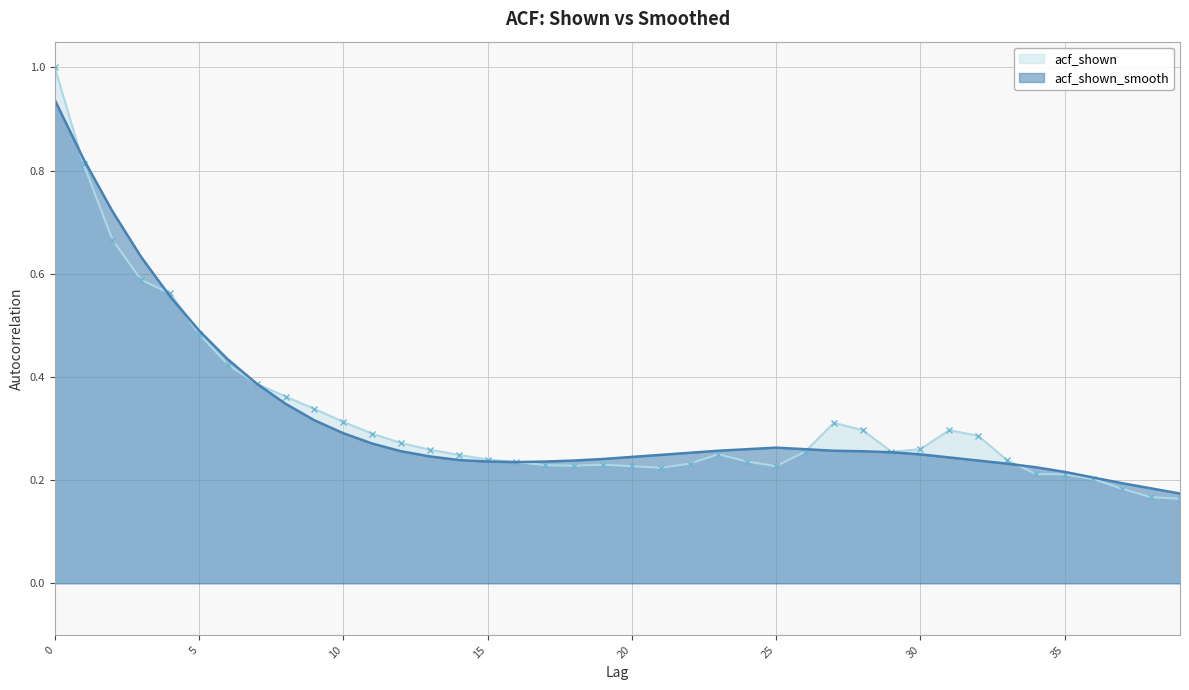

Reading left to right, what are all the values shown in this chart?

acf_shown: 1.0	0.8	0.7	0.6	0.6	0.5	0.4	0.4	0.4	0.3	0.3	0.3	0.3	0.3	0.2	0.2	0.2	0.2	0.2	0.2	0.2	0.2	0.2	0.2	0.2	0.2	0.3	0.3	0.3	0.3	0.3	0.3	0.3	0.2	0.2	0.2	0.2	0.2	0.2	0.2
acf_shown_smooth: 0.9	0.8	0.7	0.6	0.6	0.5	0.4	0.4	0.3	0.3	0.3	0.3	0.3	0.2	0.2	0.2	0.2	0.2	0.2	0.2	0.2	0.2	0.3	0.3	0.3	0.3	0.3	0.3	0.3	0.3	0.2	0.2	0.2	0.2	0.2	0.2	0.2	0.2	0.2	0.2